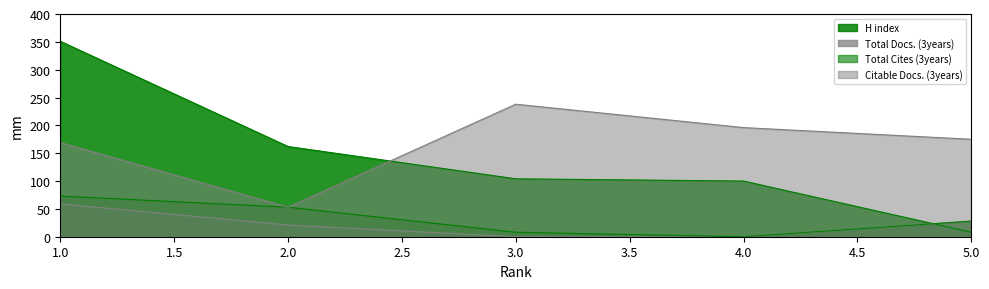

How many values in the H index series are below 104?

2